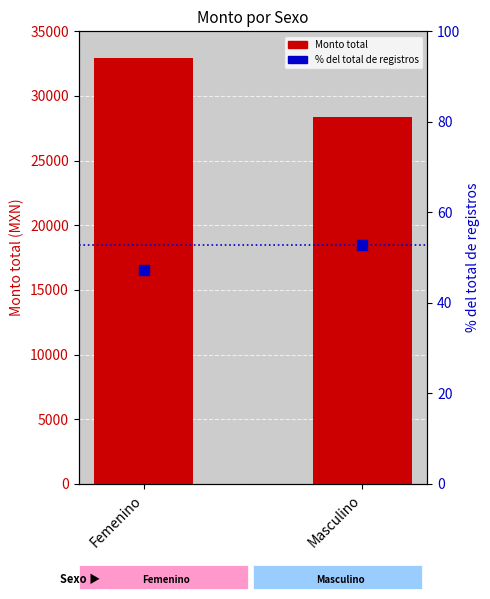

Which series has the largest total across all categories?

Monto total